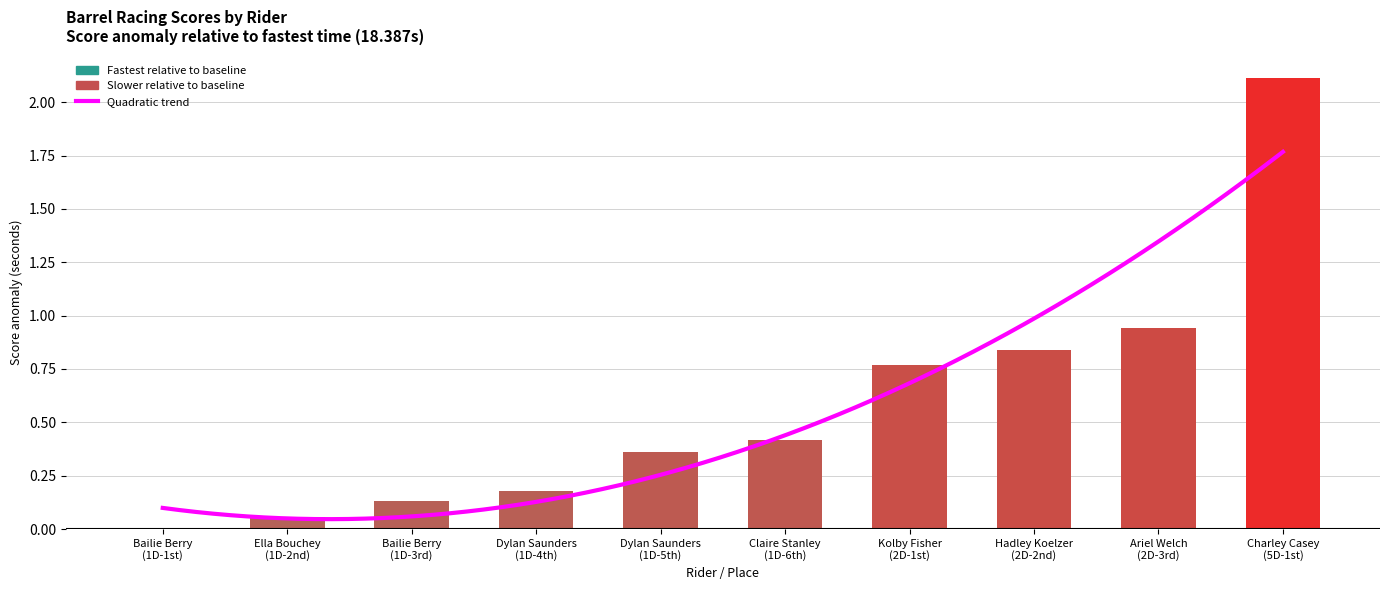

What is the value of the 6th bar from the left?

0.4